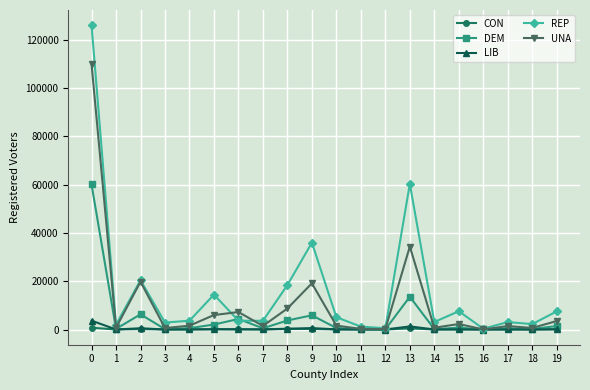

Which series has the widest spread of values?

REP